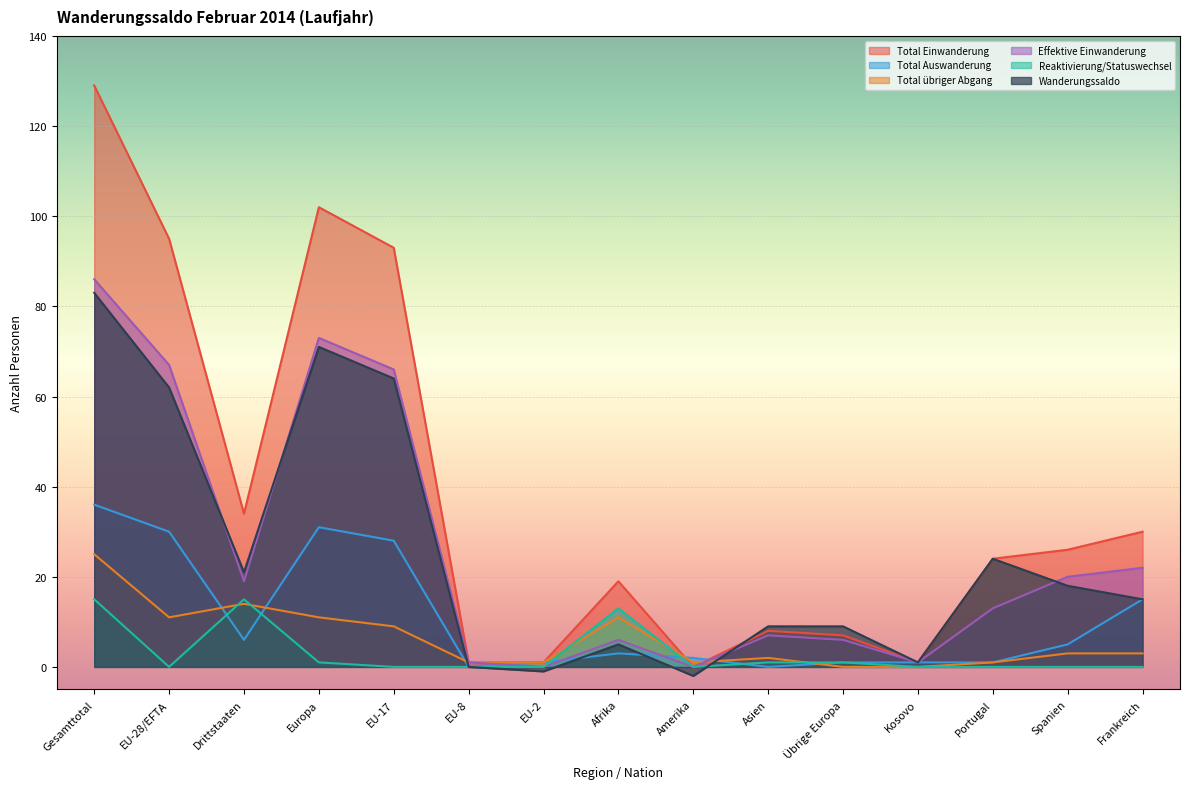

Rank the categories by Wanderungssaldo value from lowest to highest.

Amerika, EU-2, EU-8, Kosovo, Afrika, Asien, Übrige Europa, Frankreich, Spanien, Drittstaaten, Portugal, EU-28/EFTA, EU-17, Europa, Gesamttotal